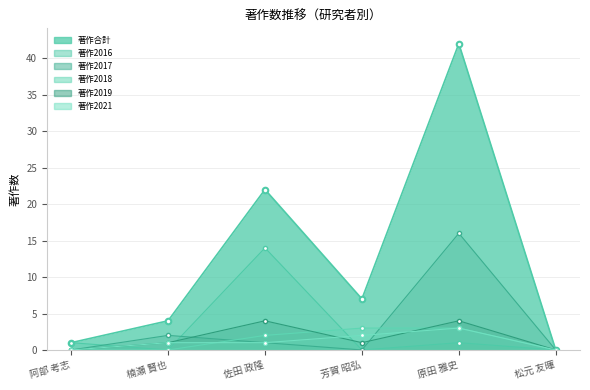

How many 著作2018 values are between 0 and 3?

6